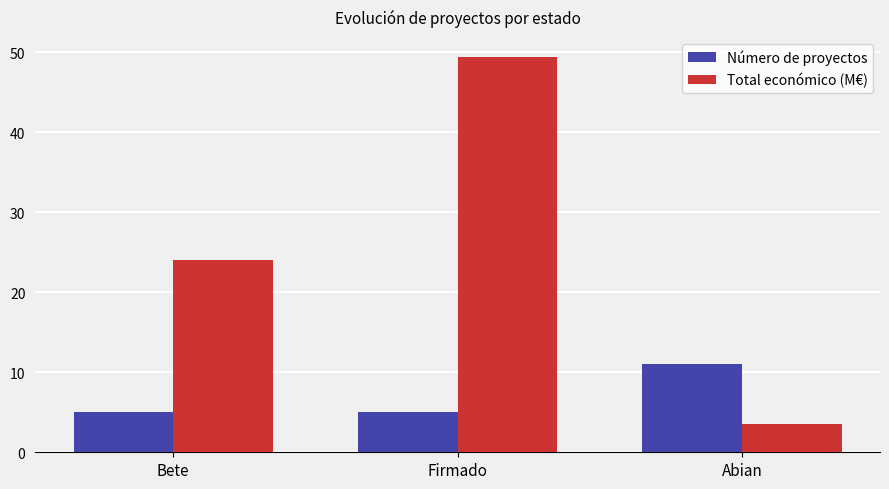

Reading left to right, what are all the values shown in this chart?

Número de proyectos: Bete=5.0	Firmado=5.0	Abian=11.0
Total económico (M€): Bete=24.0	Firmado=49.4	Abian=3.6